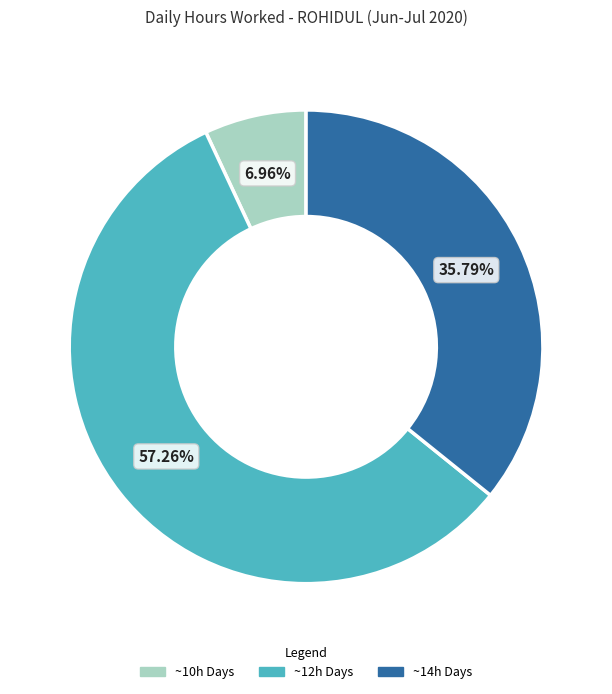

How many segments does this pie chart have?

3